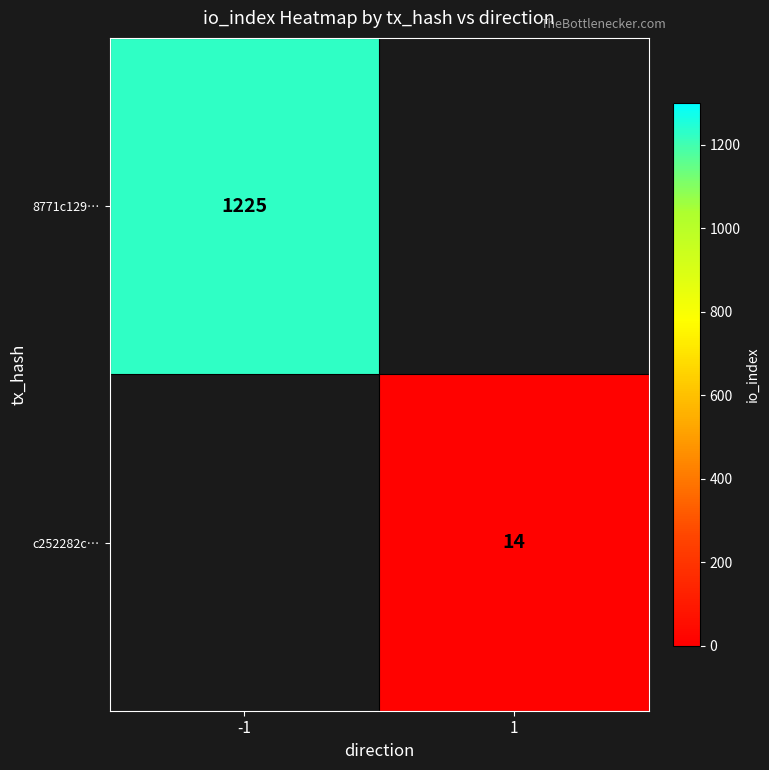

True or false: 8771c129… has a value of 1225 at -1.

True